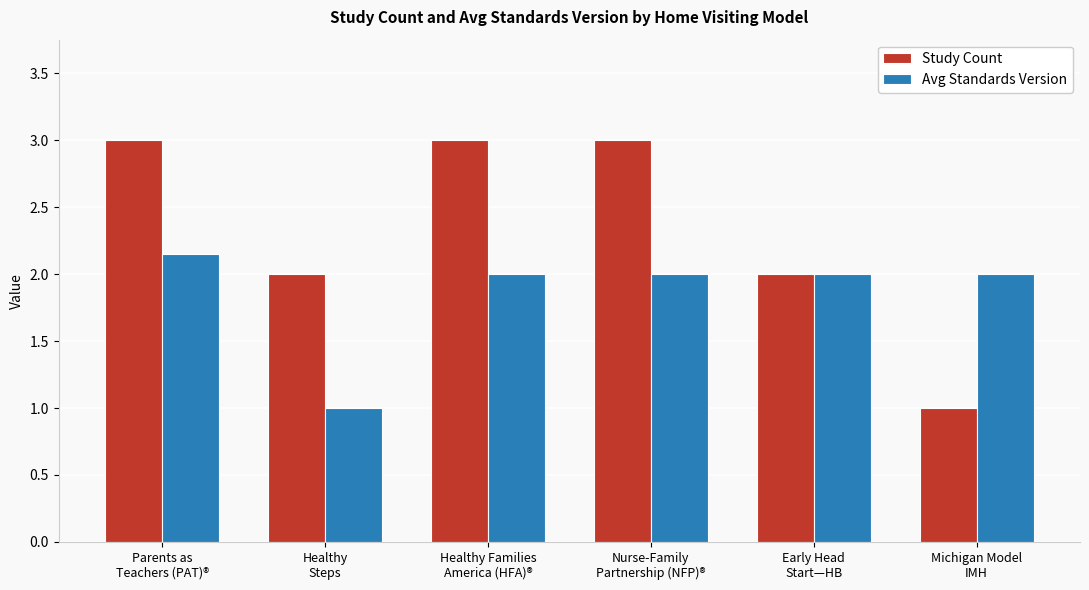

What is the smallest value displayed?

1.0